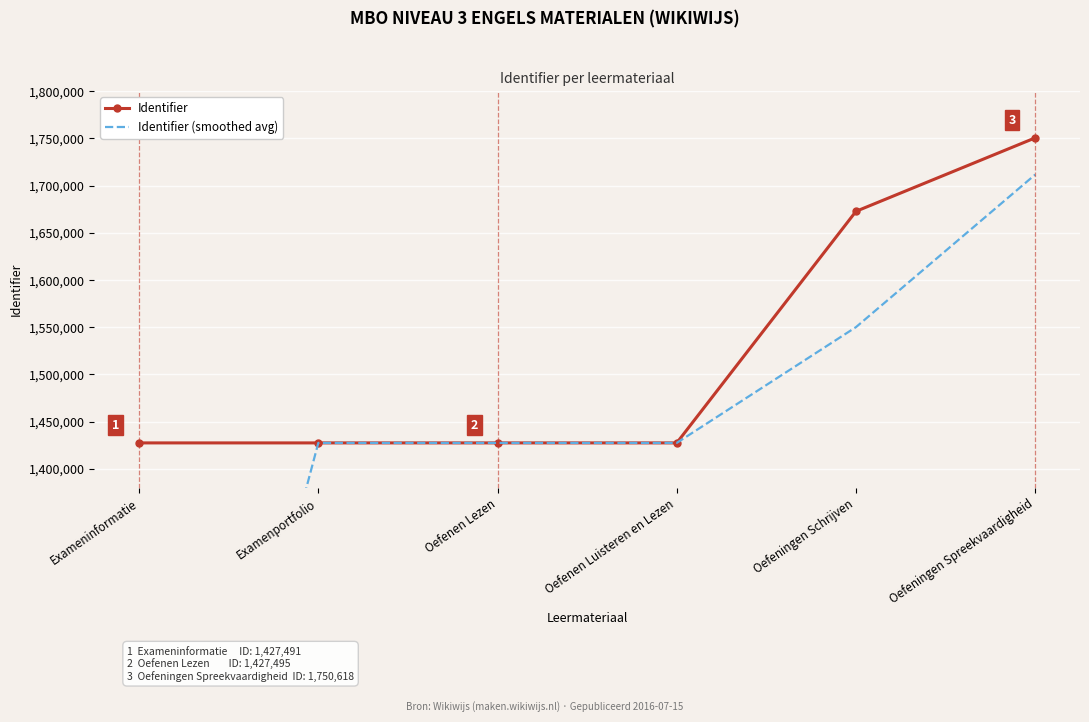

What is the difference between the maximum and minimum values in the Identifier (smoothed avg) series?

997961.0